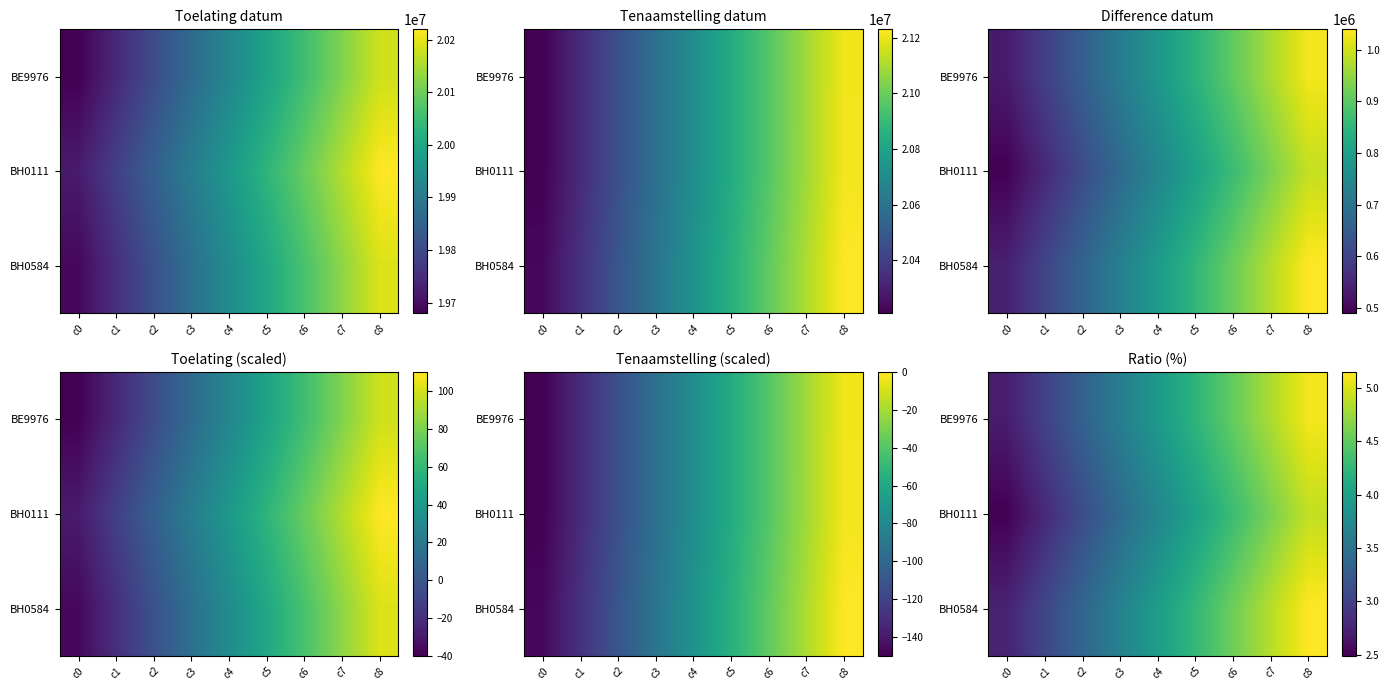

Which has a higher value, c4 or c0?

c4